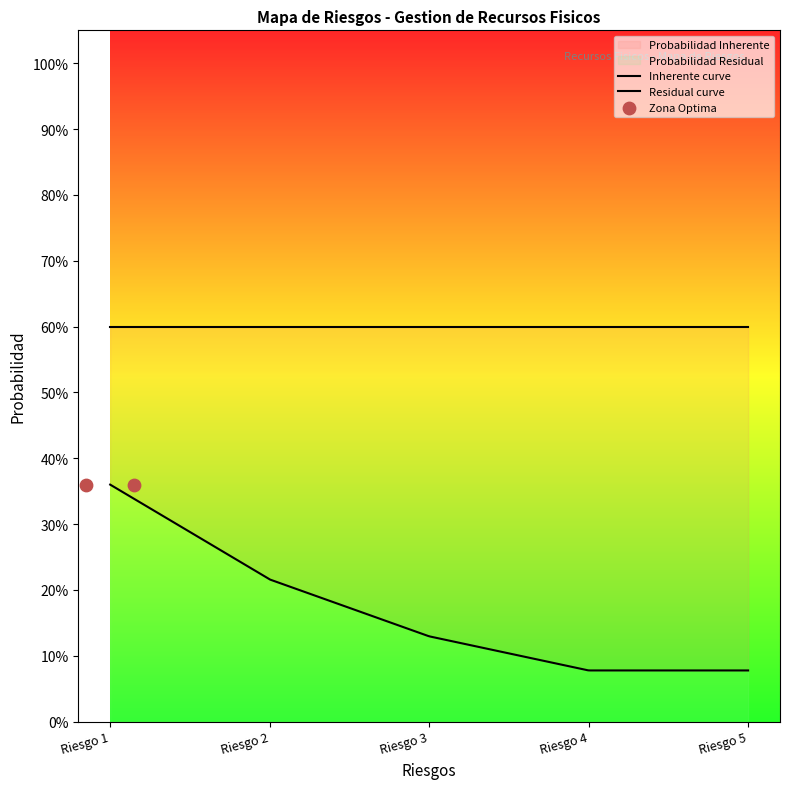

At which category is the sum across all series the highest?

Riesgo 1